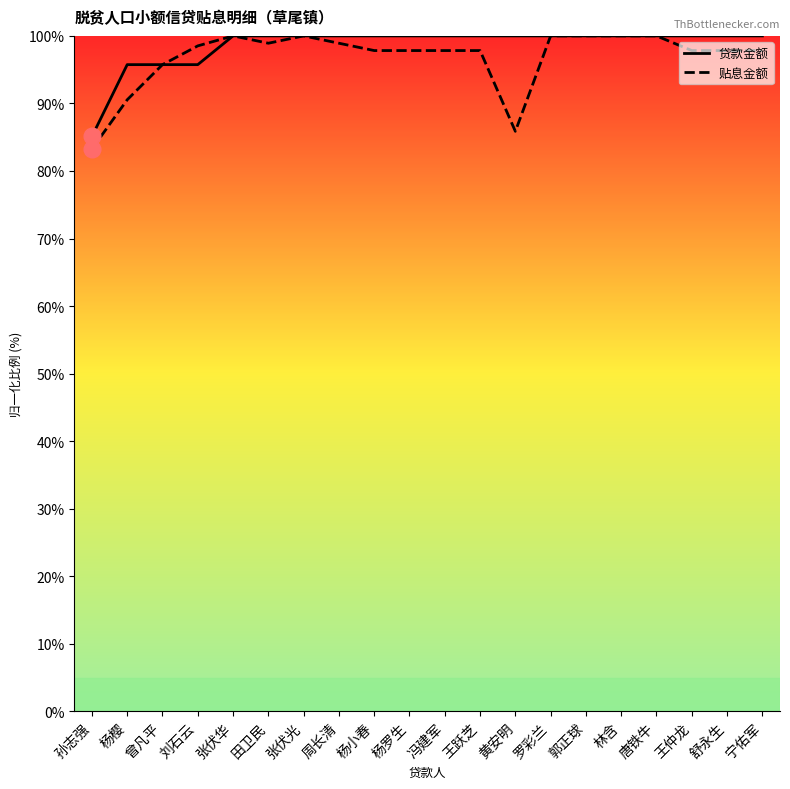

Is the value of 贷款金额 at 林含 greater than the value of 贴息金额 at 王跃芝?

Yes